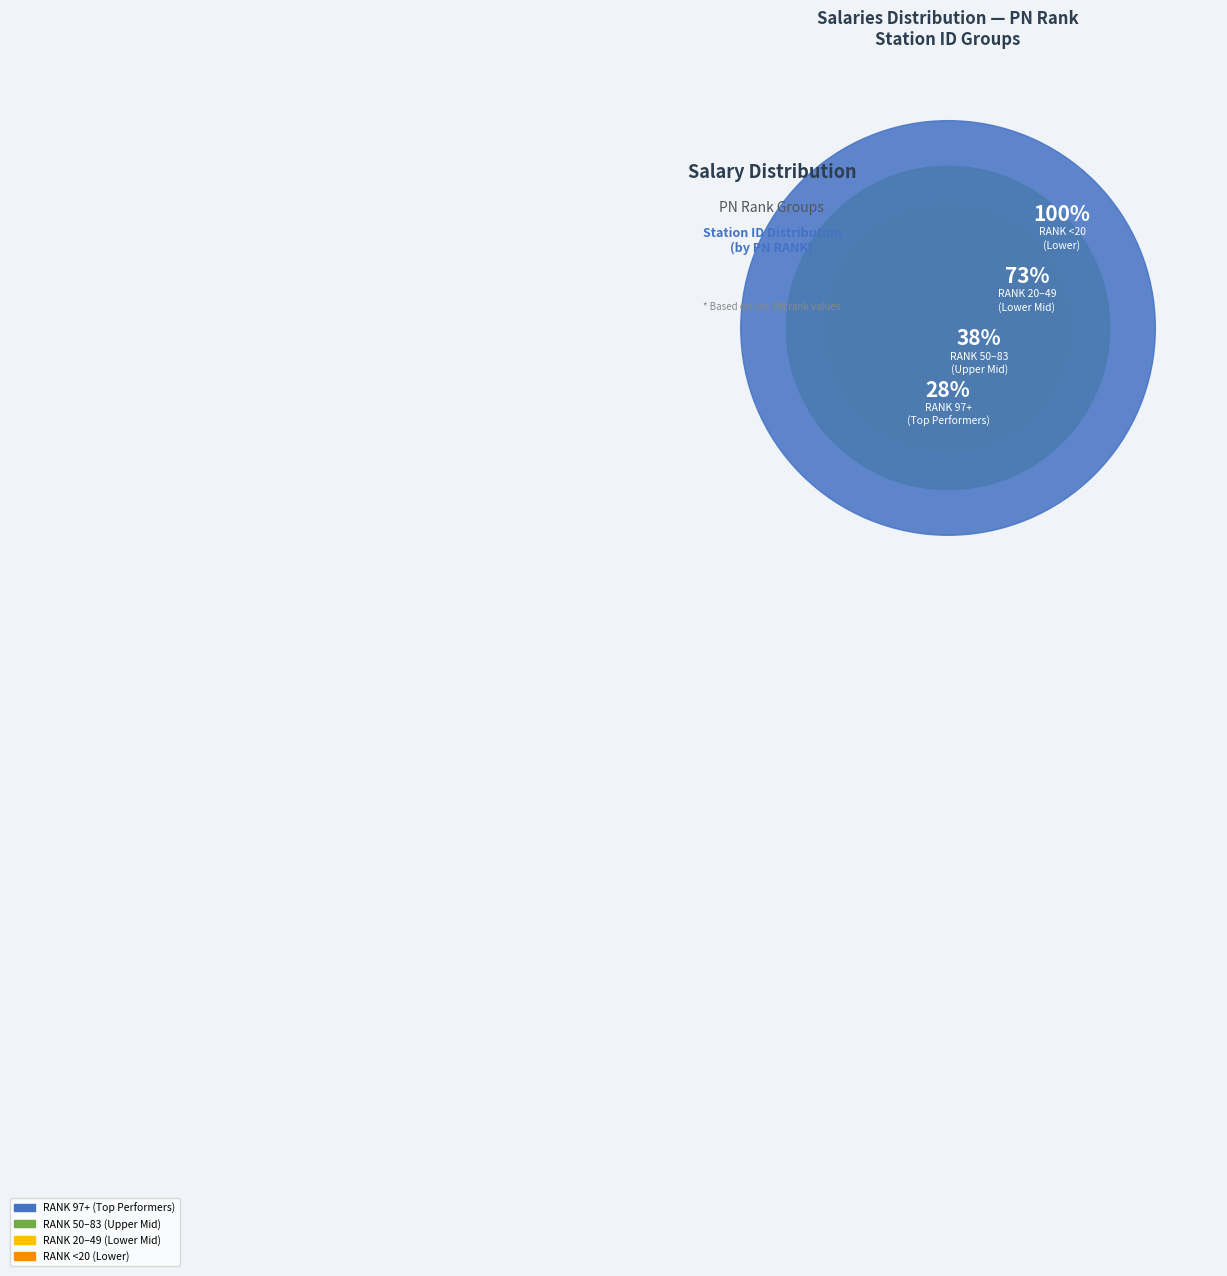

Is there any slice that represents more than half of the pie?

No